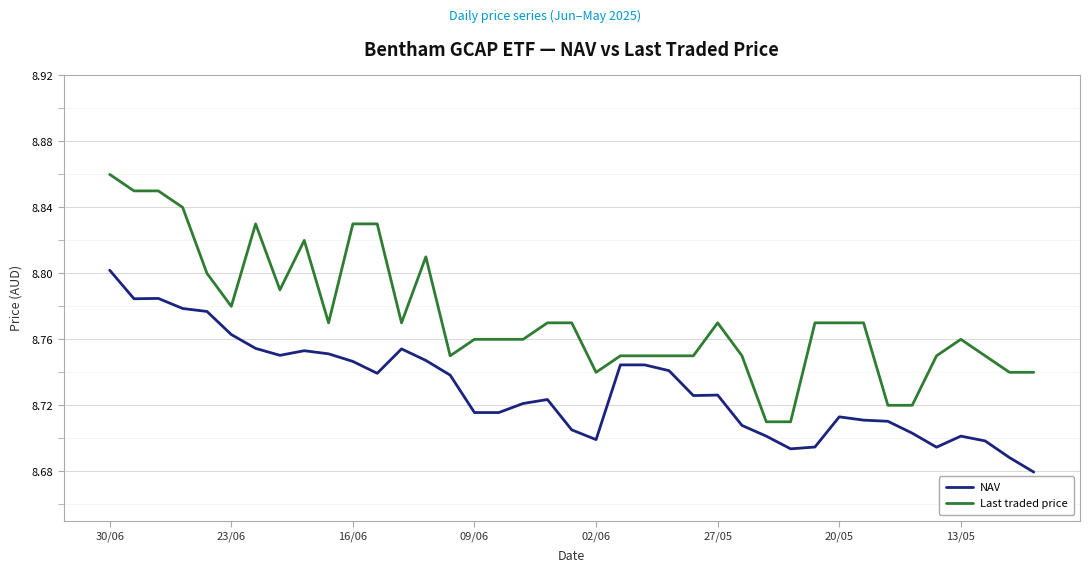

True or false: NAV and Last traded price intersect in this chart.

False